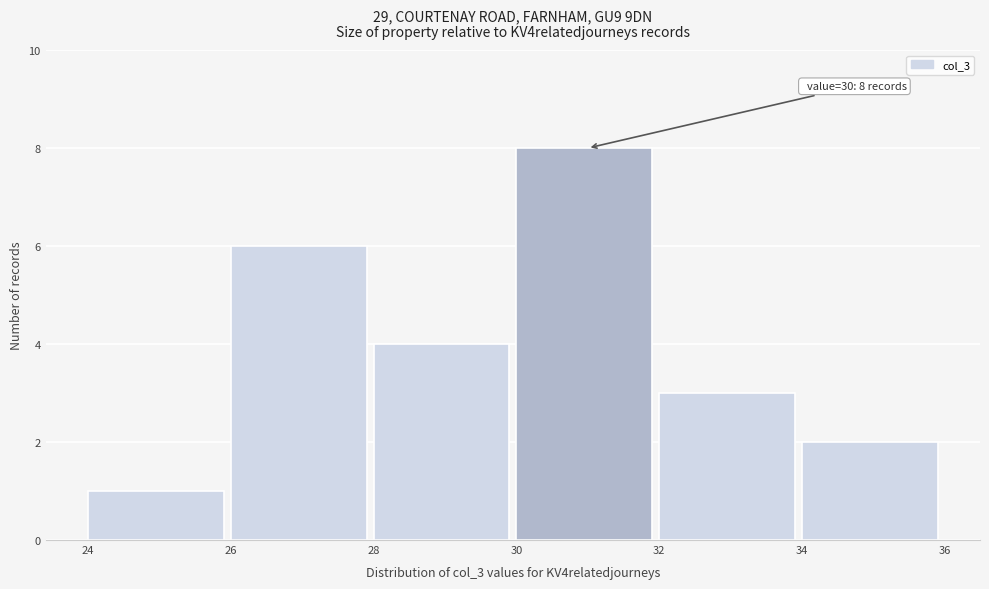

Over which range of the x-axis is the bar tallest?

30 to 32